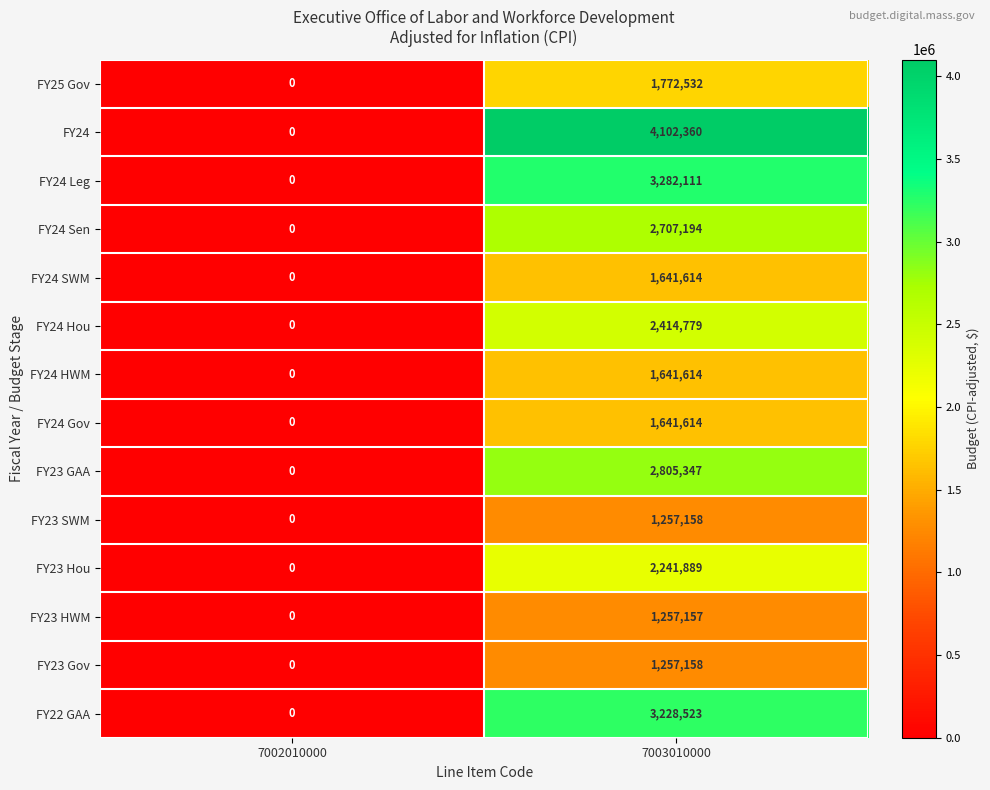

At which label is FY25 Gov closest to 886266?

7002010000